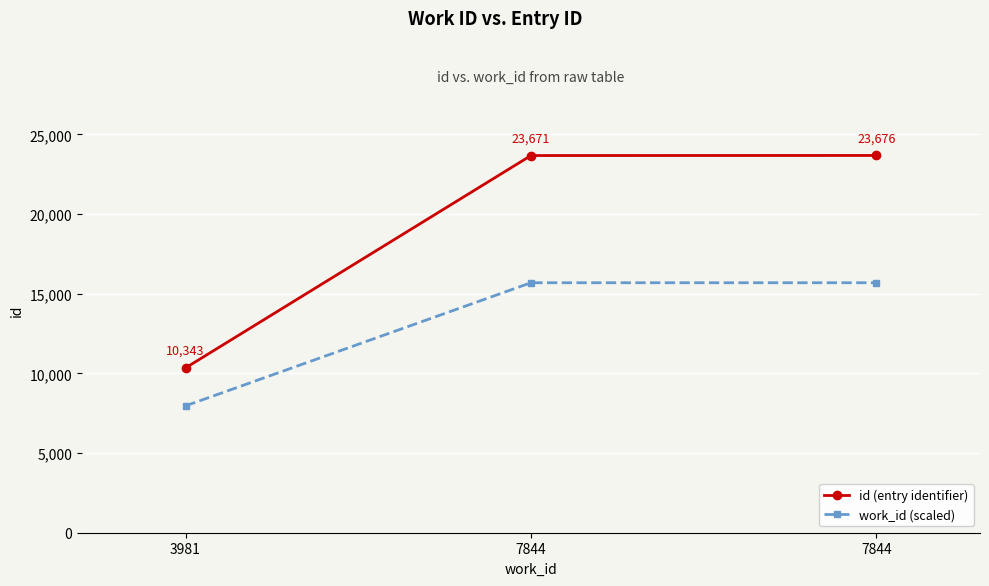

Where is work_id (scaled) nearest to the value 11825?

3981